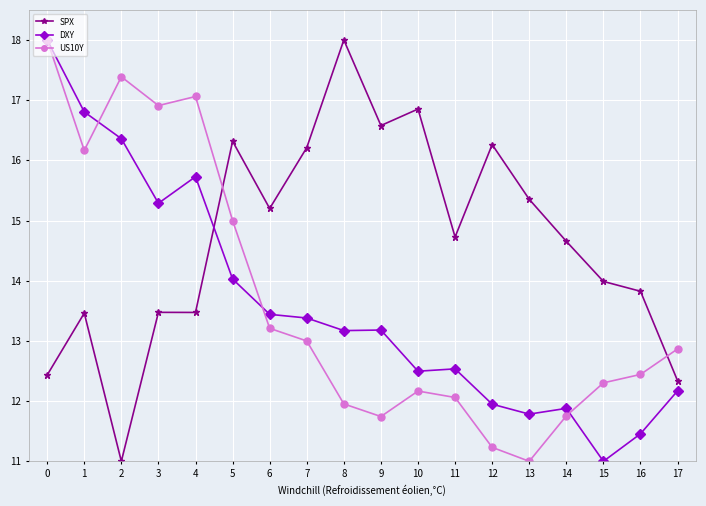

What is the smallest value displayed?

11.0